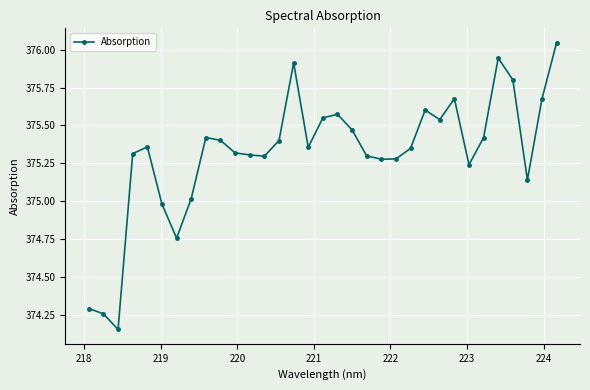

What is the difference between the maximum and minimum values?

1.9